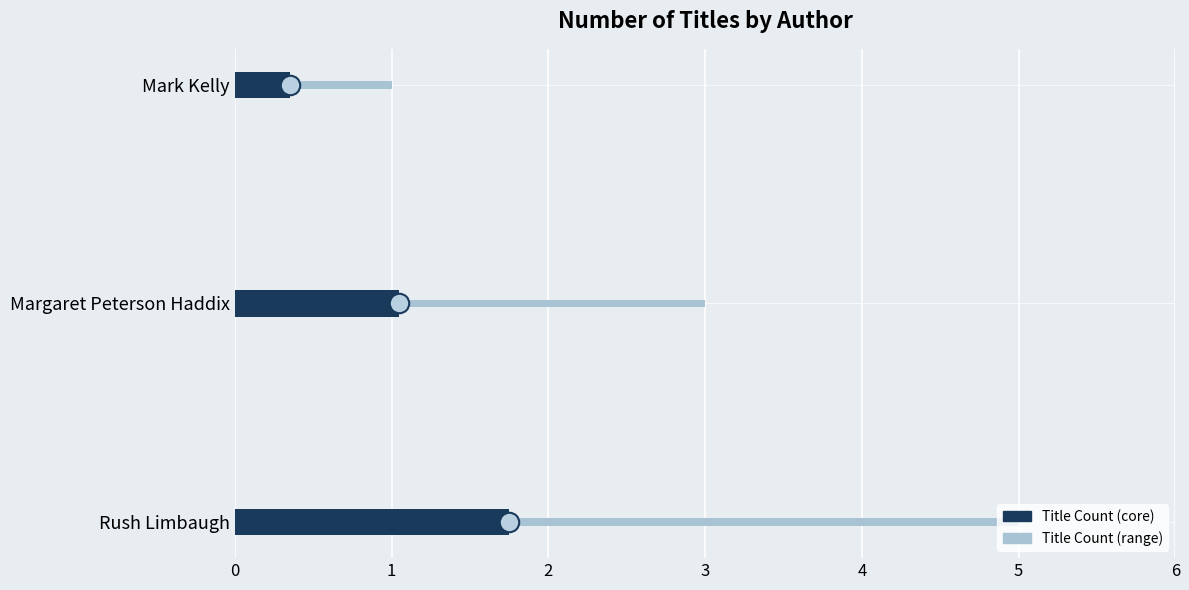

How many bars are there in total?

3